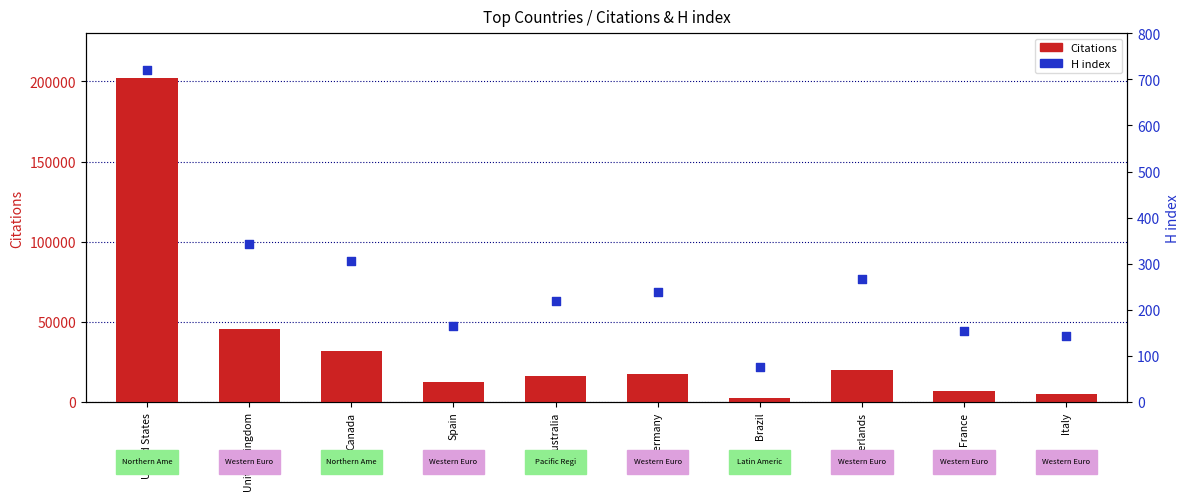

Which series has the largest total across all categories?

Citations